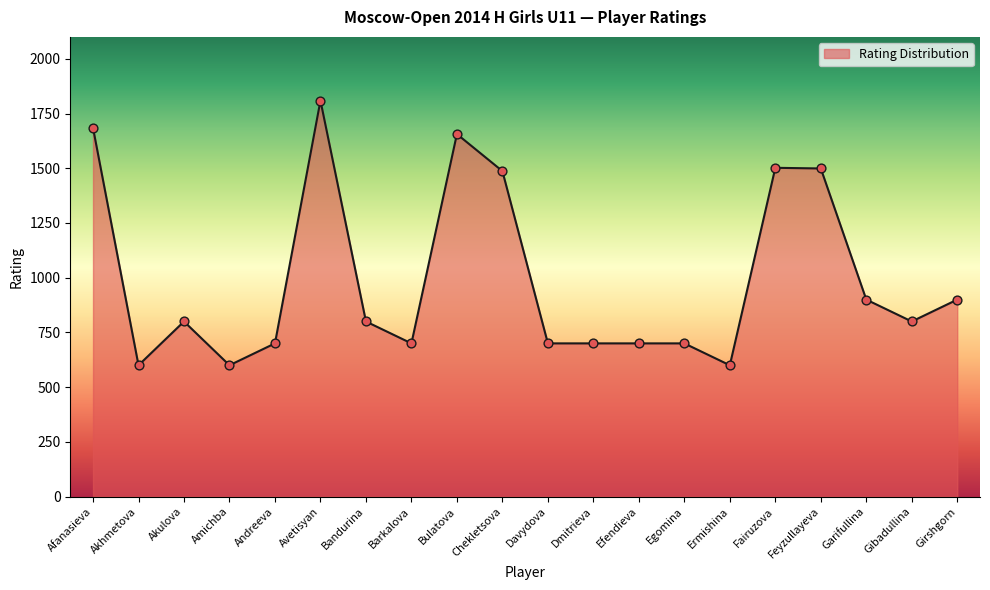

What is the change in value from Ermishina to Gibadullina?

+200